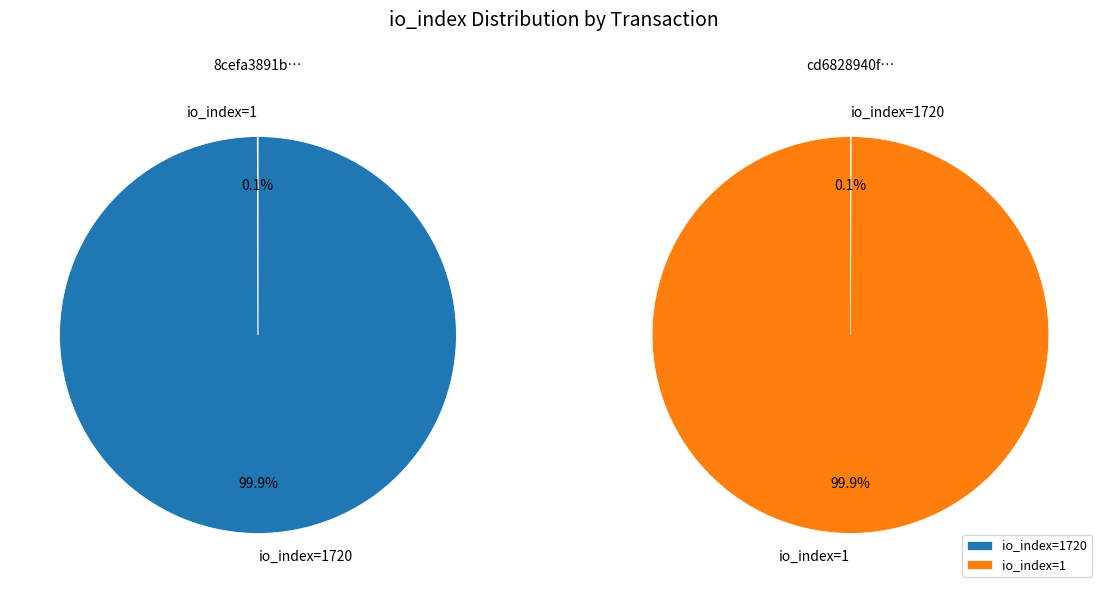

To the nearest percent, what is the difference between the largest and smallest slice percentages?

100%